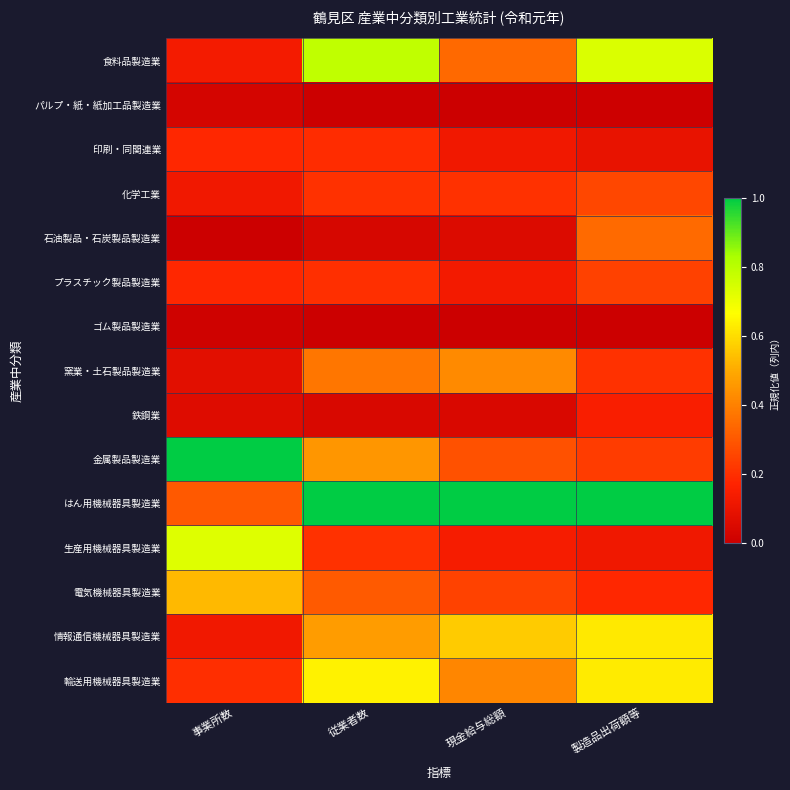

What is the total value across all series at 事業所数?

3.7